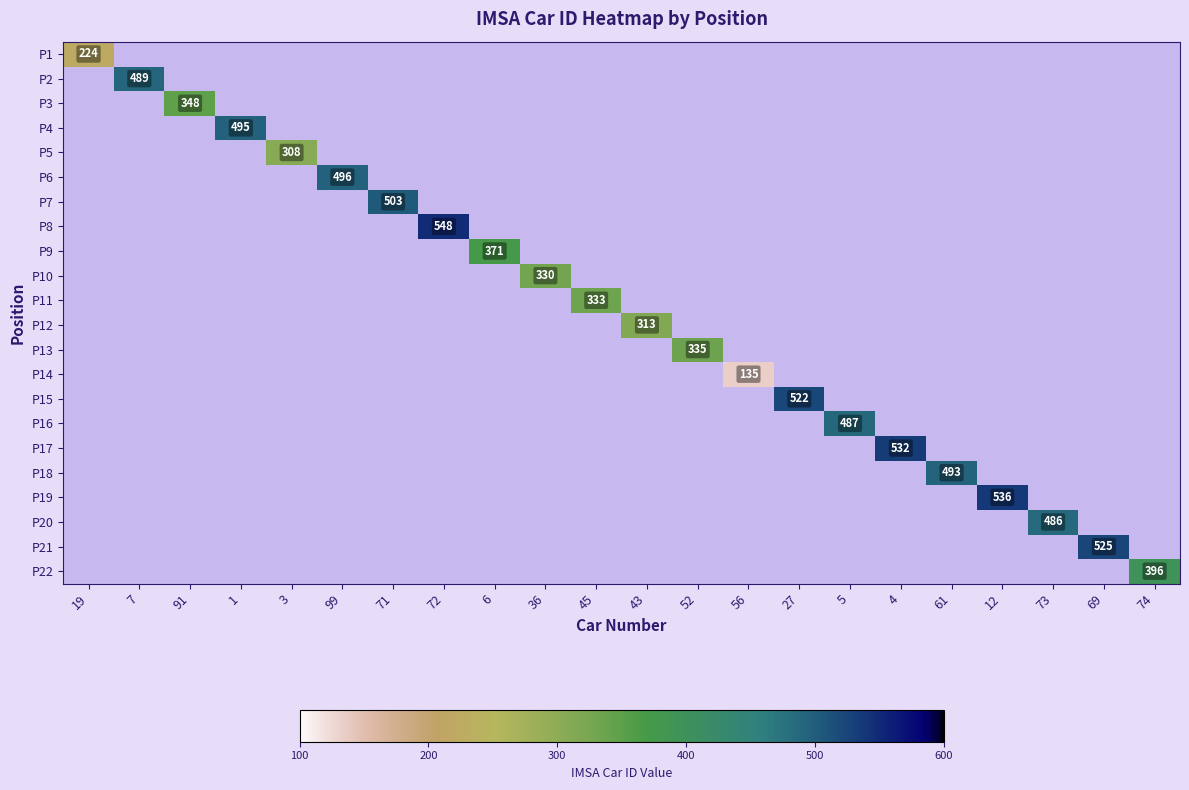

Which category has the lowest value across all series?

56